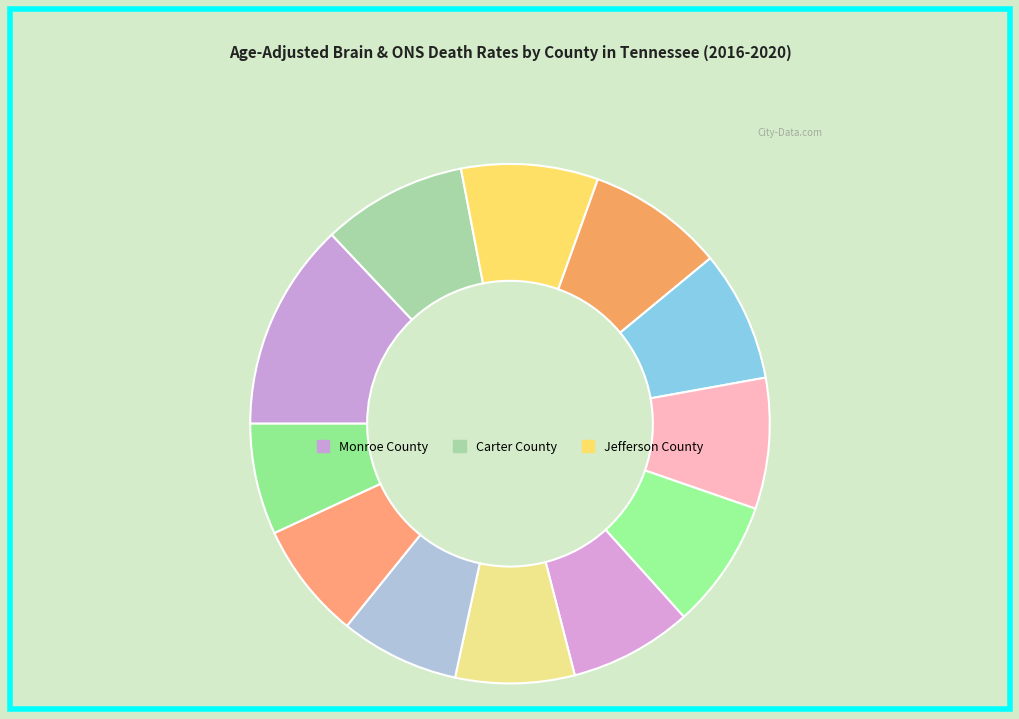

How many slices are in this pie chart?

12